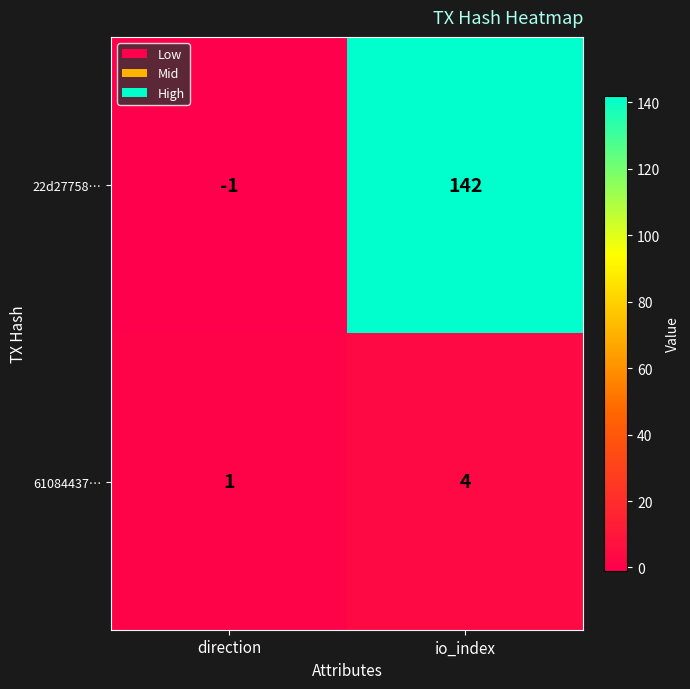

What is the highest value of the 22d27758… series?

142